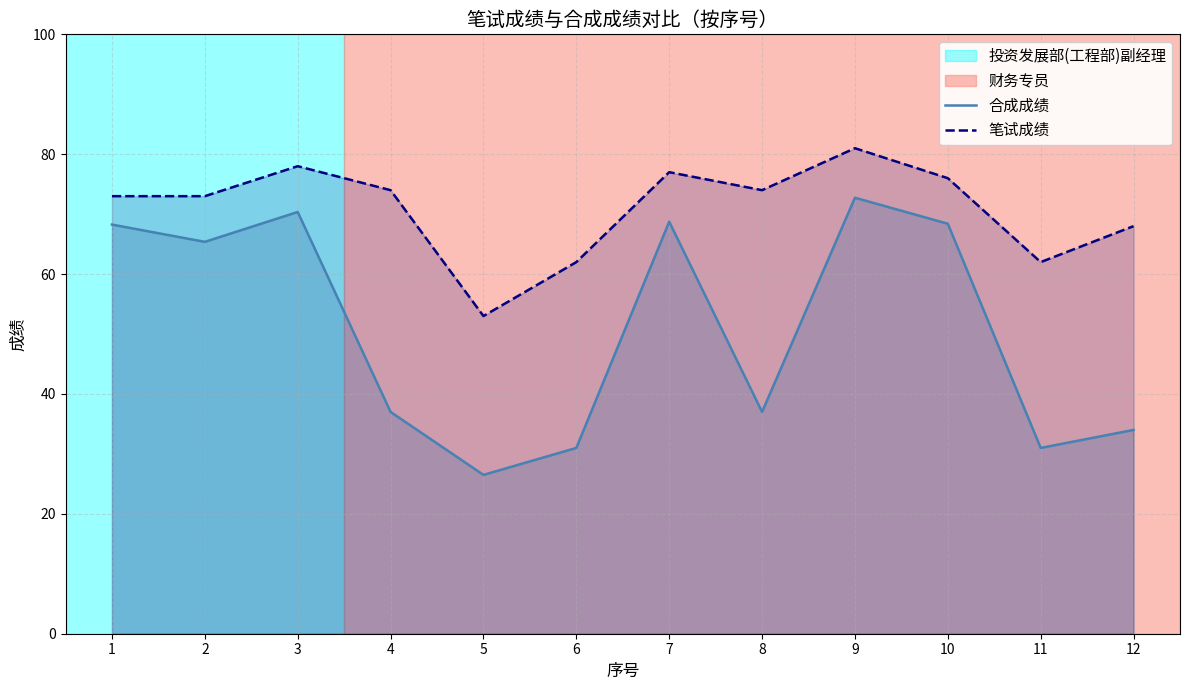

In 合成成绩, how many points are lower than both neighbors (excluding endpoints)?

4